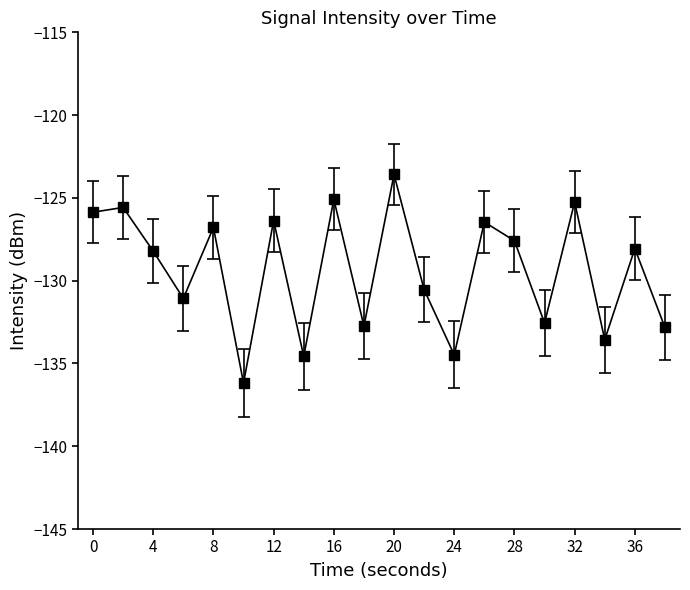

True or false: the data has more than 1 interior local peaks.

True